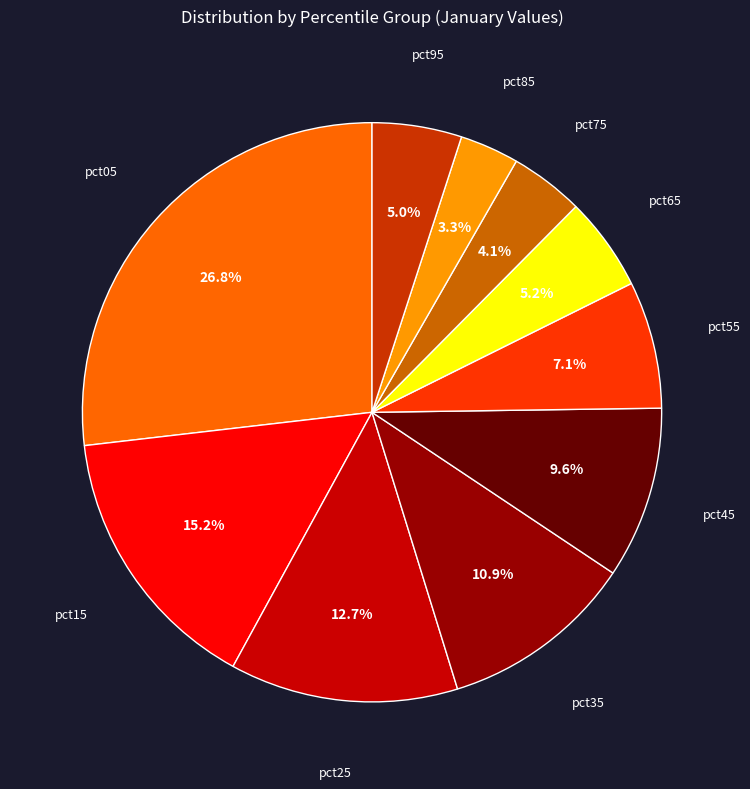

Is there a majority slice in this chart?

No